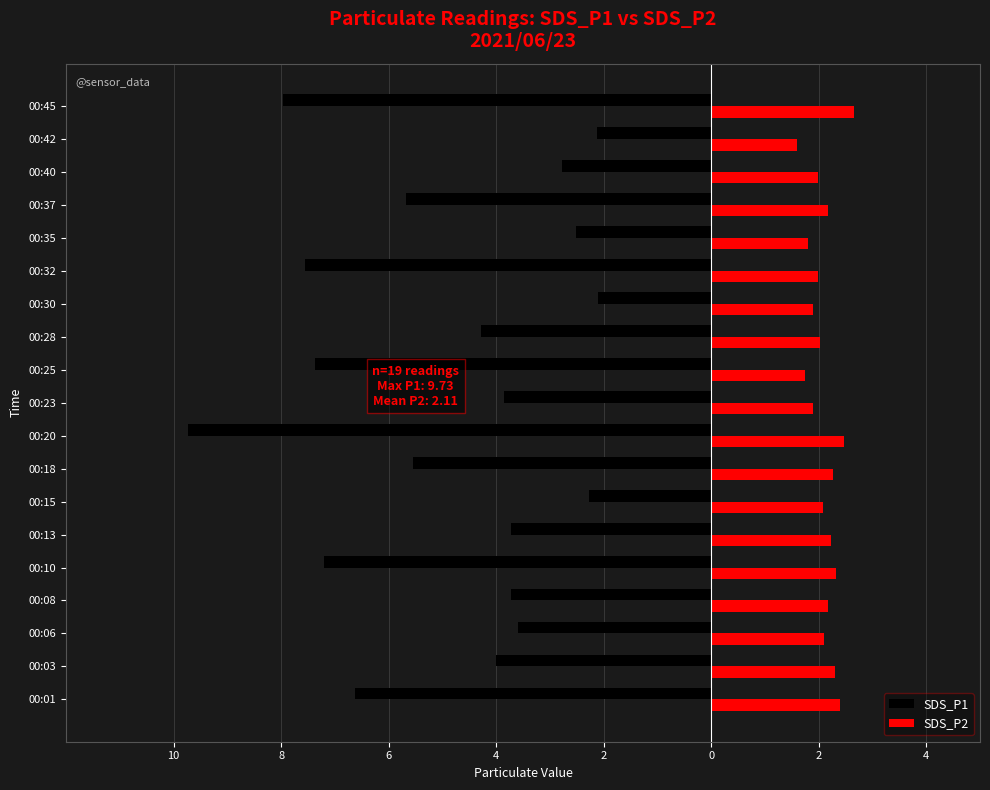

What are all the series names shown in the legend?

SDS_P1, SDS_P2